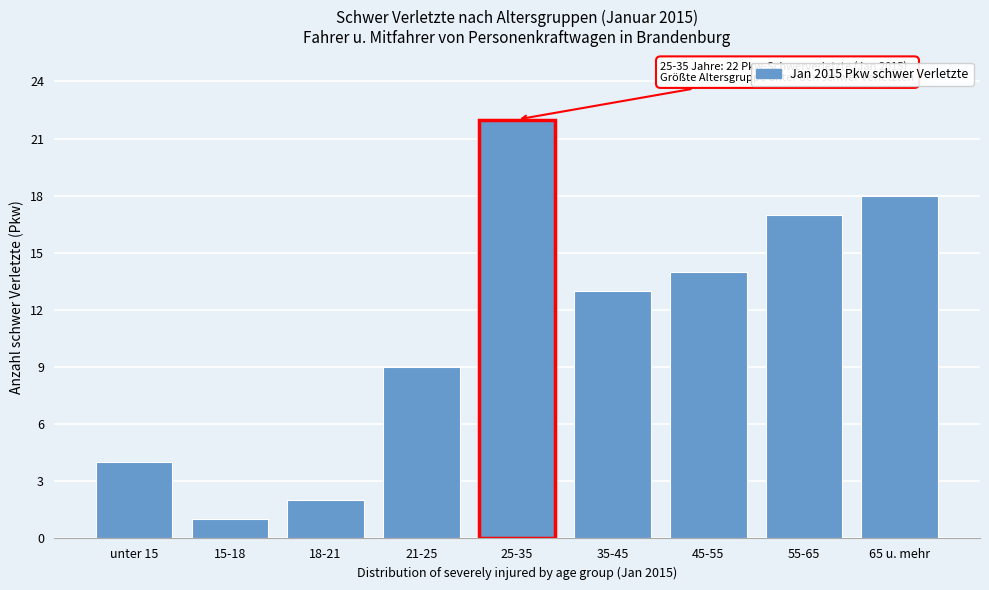

Reading left to right, extract all data points from this chart.

4	1	2	9	22	13	14	17	18